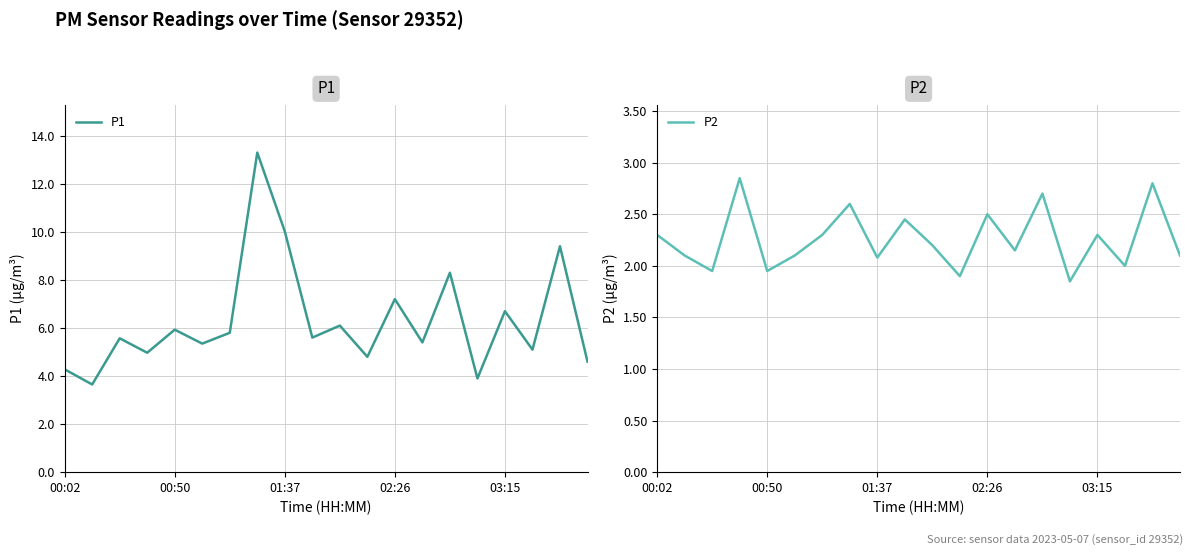

List the series in order of their overall mean, highest first.

P1, P2